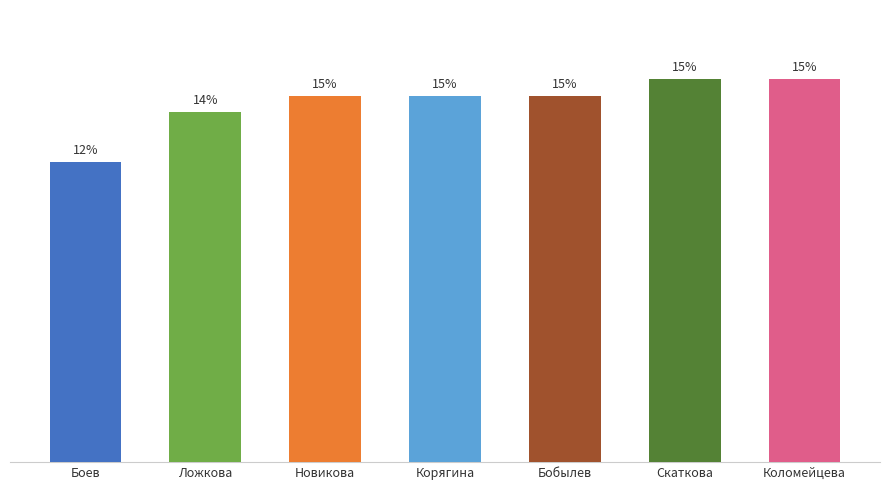

True or false: the data shows 8 at Бобылев.

False